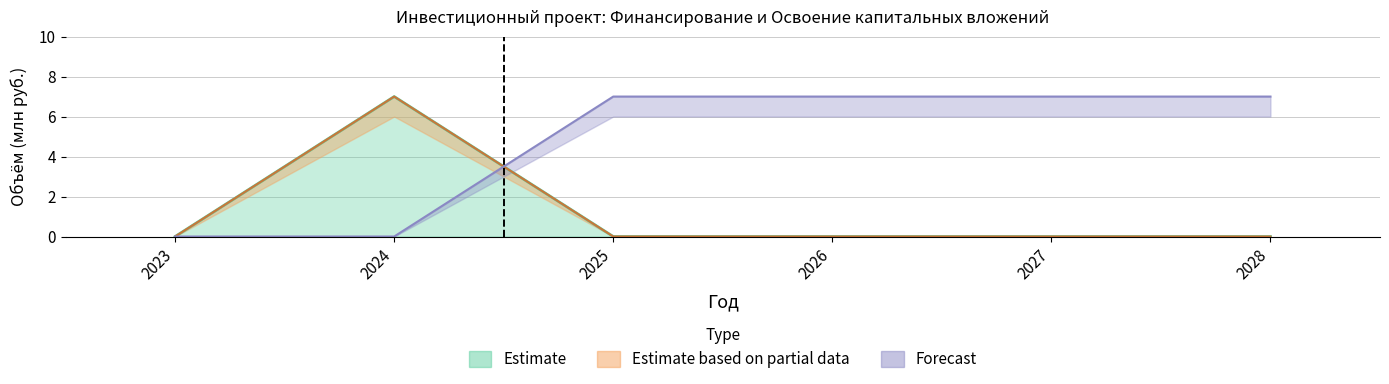

True or false: Финансирование Факт and Финансирование План intersect in this chart.

False